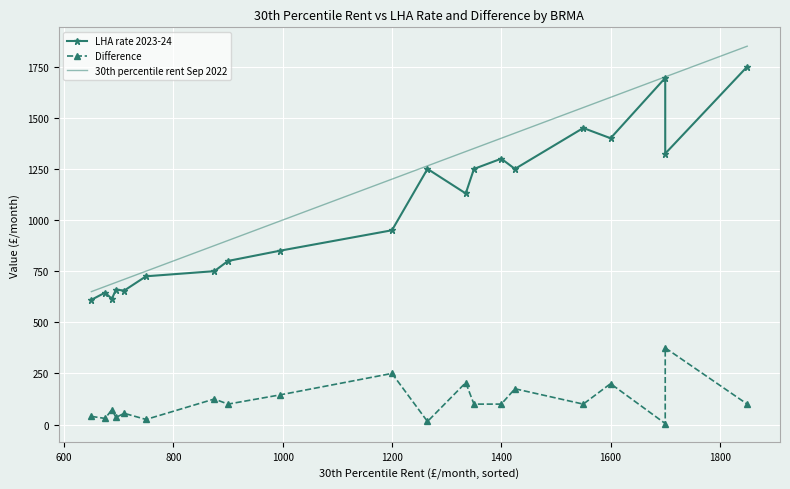

True or false: Difference and LHA rate 2023-24 intersect in this chart.

False